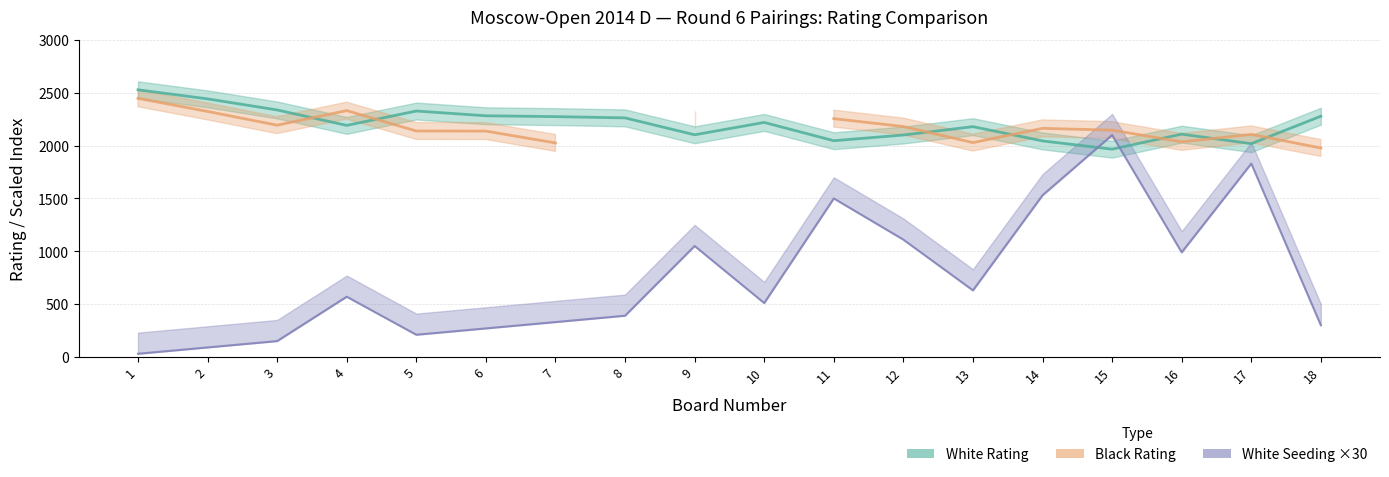

What is the total value across all series at 4?

5092.0